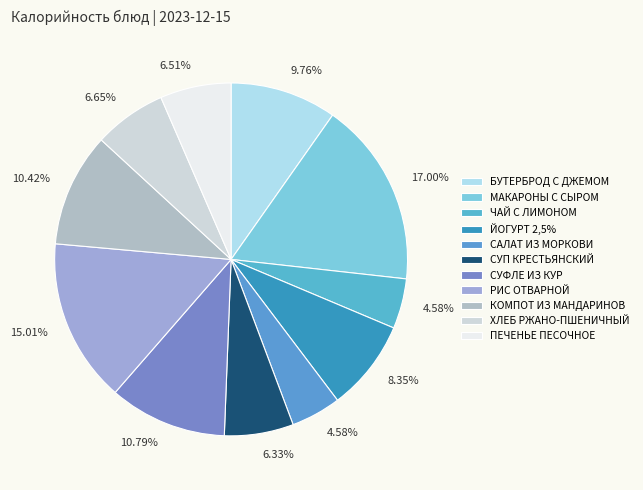

Do РИС ОТВАРНОЙ and СУП КРЕСТЬЯНСКИЙ together represent more than half of the pie?

No